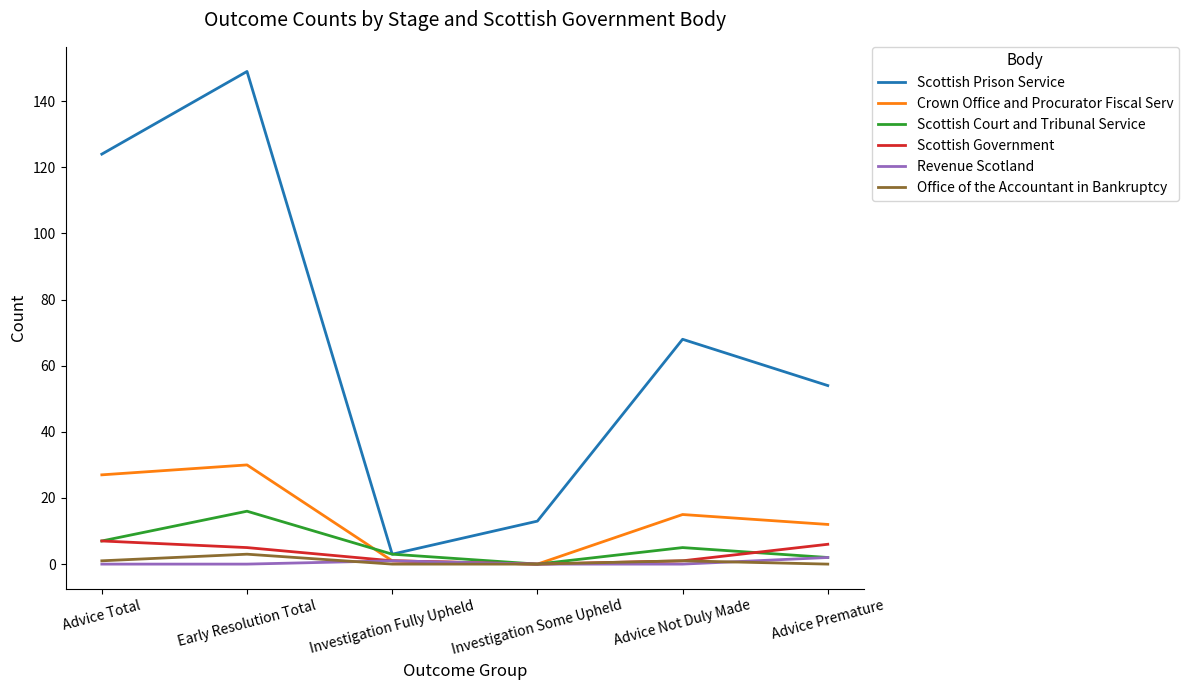

At which category is the sum across all series the highest?

Early Resolution Total